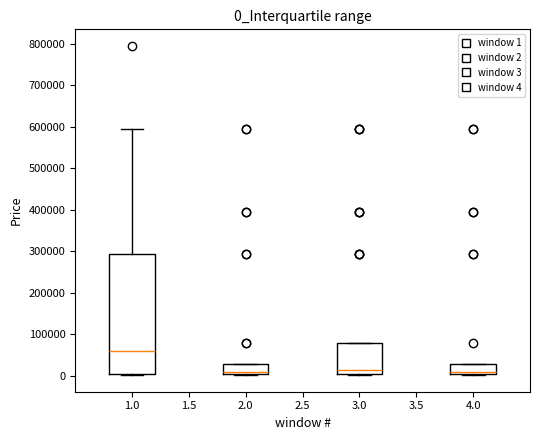

Where is the lower edge of the box at x = 3.0 on the y-axis? The values are not printed on the chart, so give them approximately, as read against the axis.

0